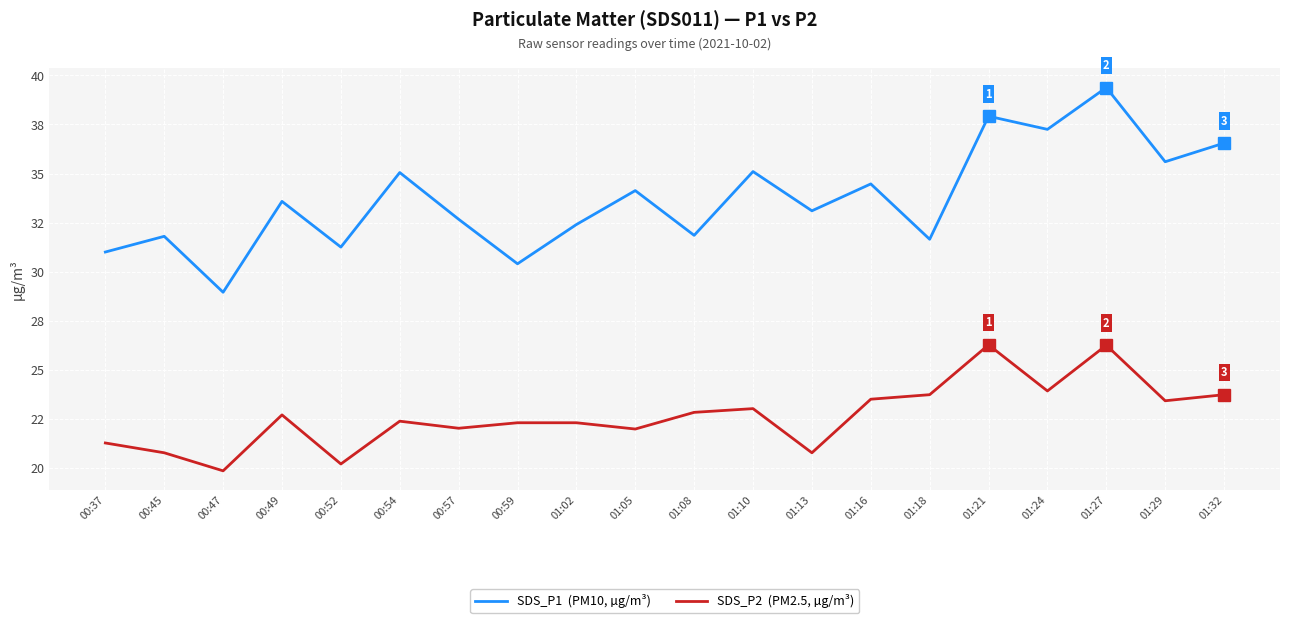

Which has a higher value, 01:05 or 01:18?

01:05